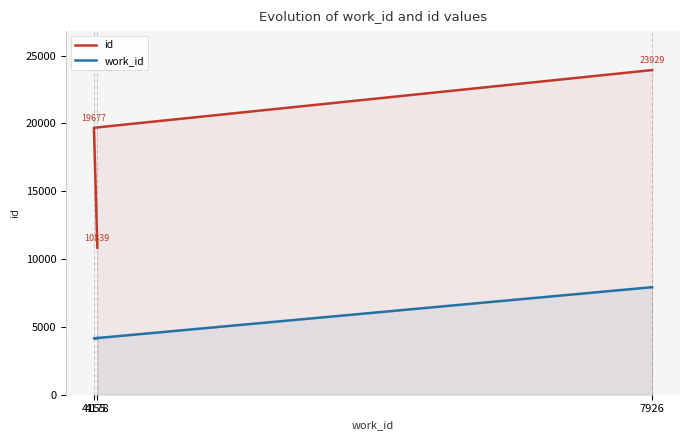

What are all the series names shown in the legend?

id, work_id